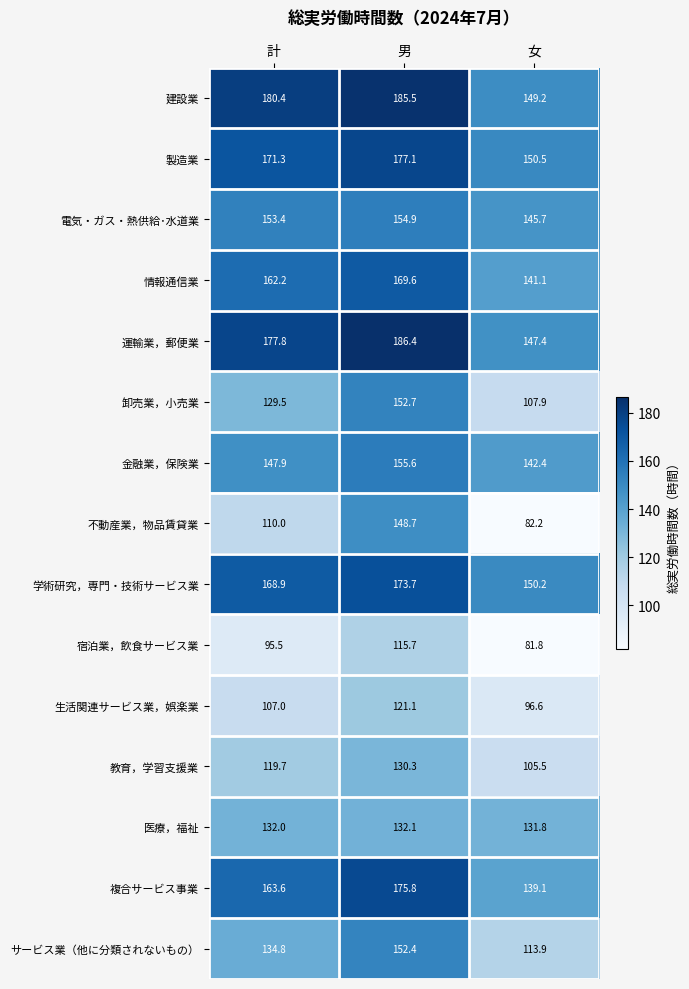

At which category is the sum across all series the highest?

男